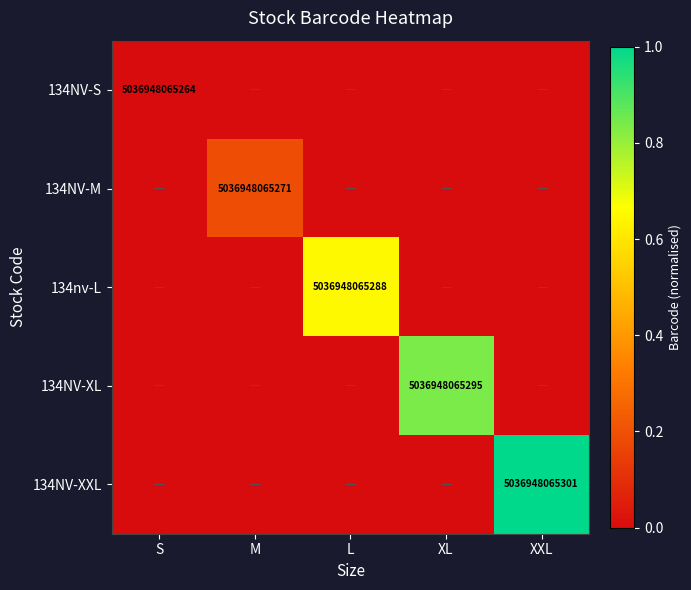

How many data points in 134NV-XXL are above 0?

1